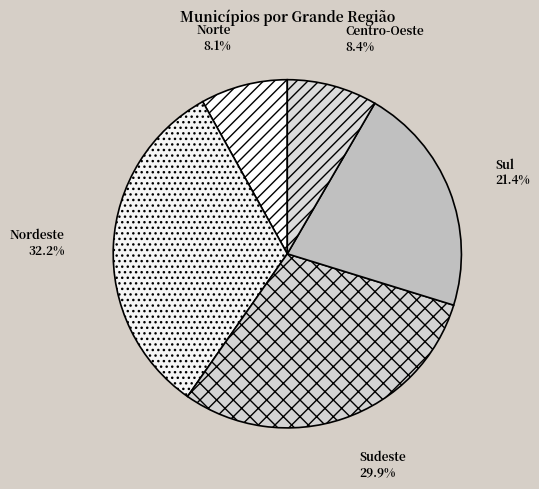

What is the total percentage of Norte and Sul?

29.5%